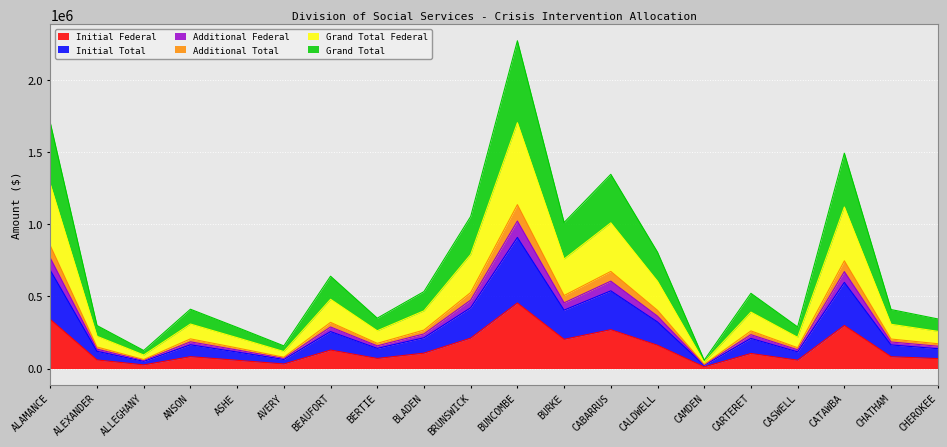

What are all the series names shown in the legend?

Initial Federal, Initial Total, Additional Federal, Additional Total, Grand Total Federal, Grand Total